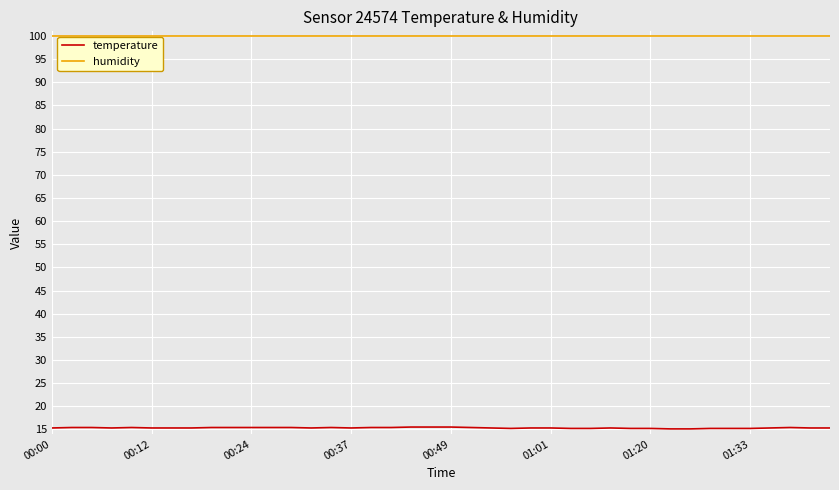

List the series in order of their peak value, lowest first.

temperature, humidity